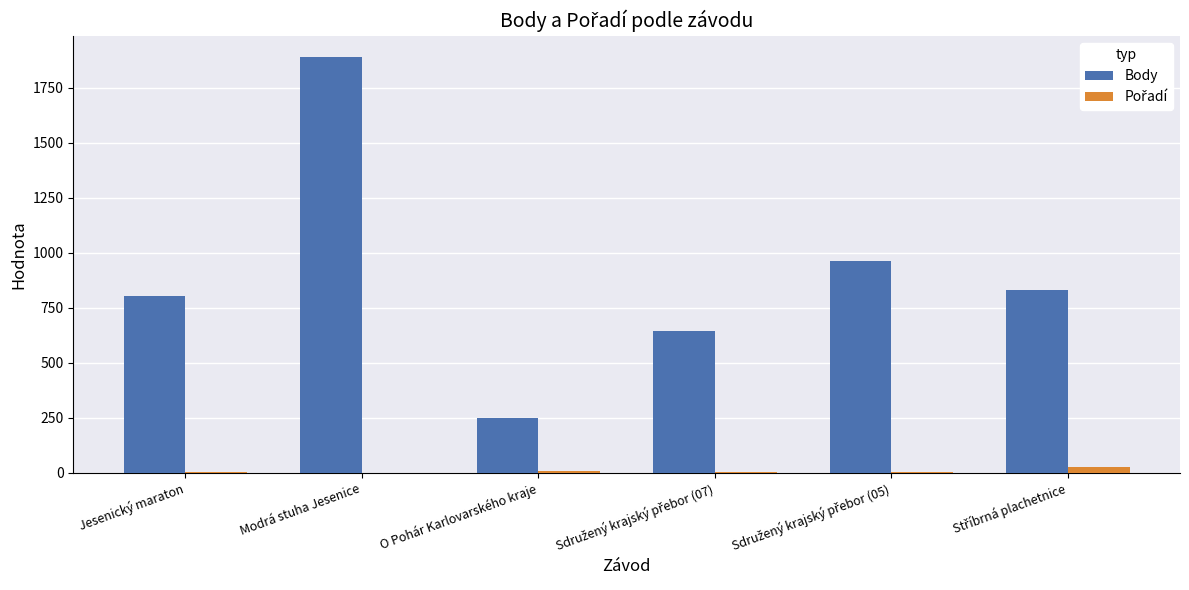

Which series changed the most between Jesenický maraton and Modrá stuha Jesenice?

Body